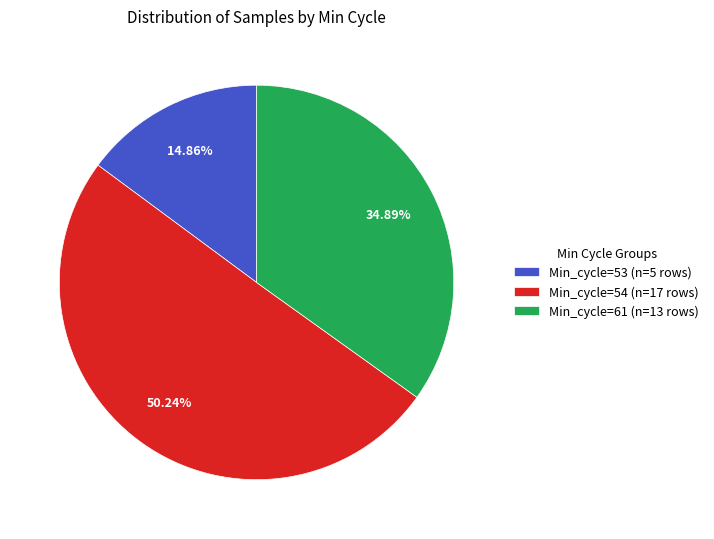

Combined, do Min_cycle=61 (n=13 rows) and Min_cycle=54 (n=17 rows) account for over 50%?

Yes